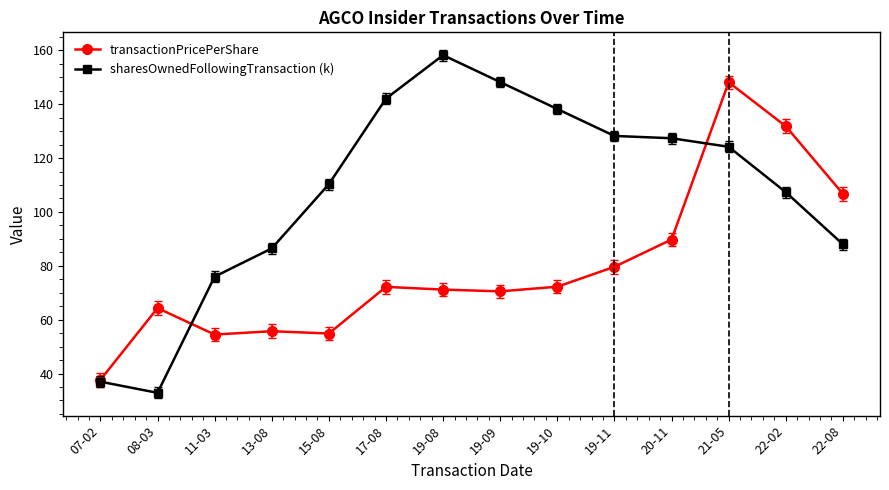

Which series has the largest range (max minus min)?

sharesOwnedFollowingTransaction (k)